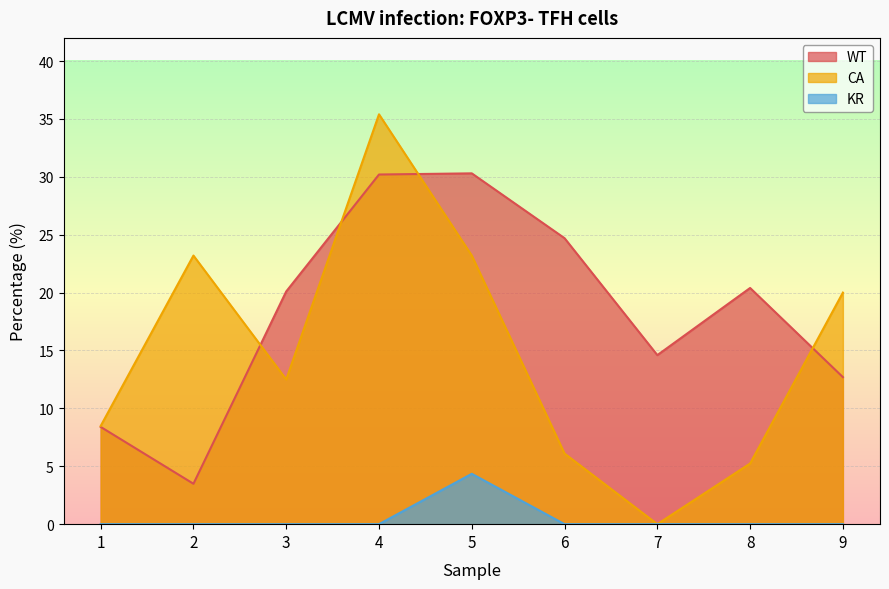

Reading left to right, list all the values displayed in this chart.

WT: 1=8.4	2=3.5	3=20.1	4=30.2	5=30.3	6=24.7	7=14.6	8=20.4	9=12.7
CA: 1=8.5	2=23.2	3=12.5	4=35.4	5=23.2	6=6.1	7=0.0	8=5.2	9=20.0
KR: 1=0.0	2=0.0	3=0.0	4=0.0	5=4.3	6=0.0	7=0.0	8=0.0	9=0.0